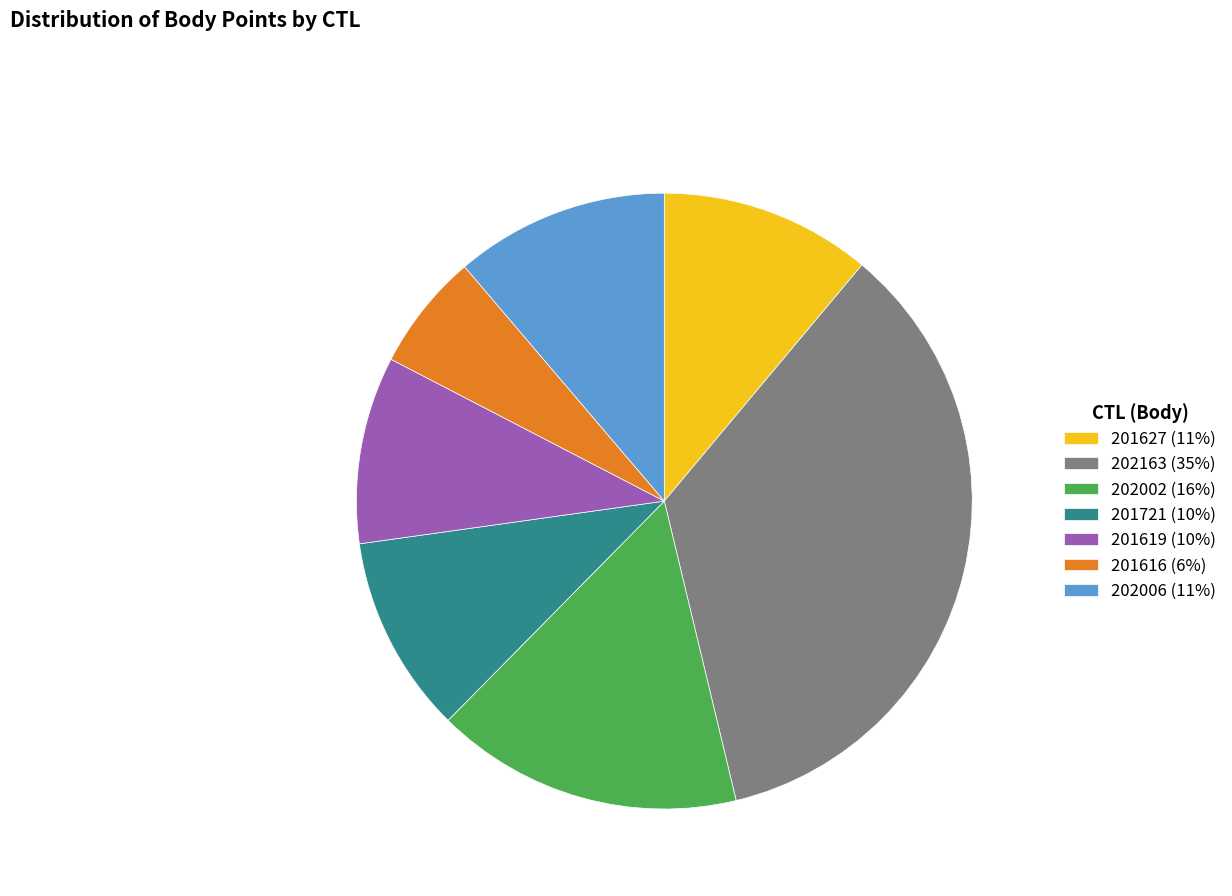

Do 201616 and 202002 together represent more than half of the pie?

No